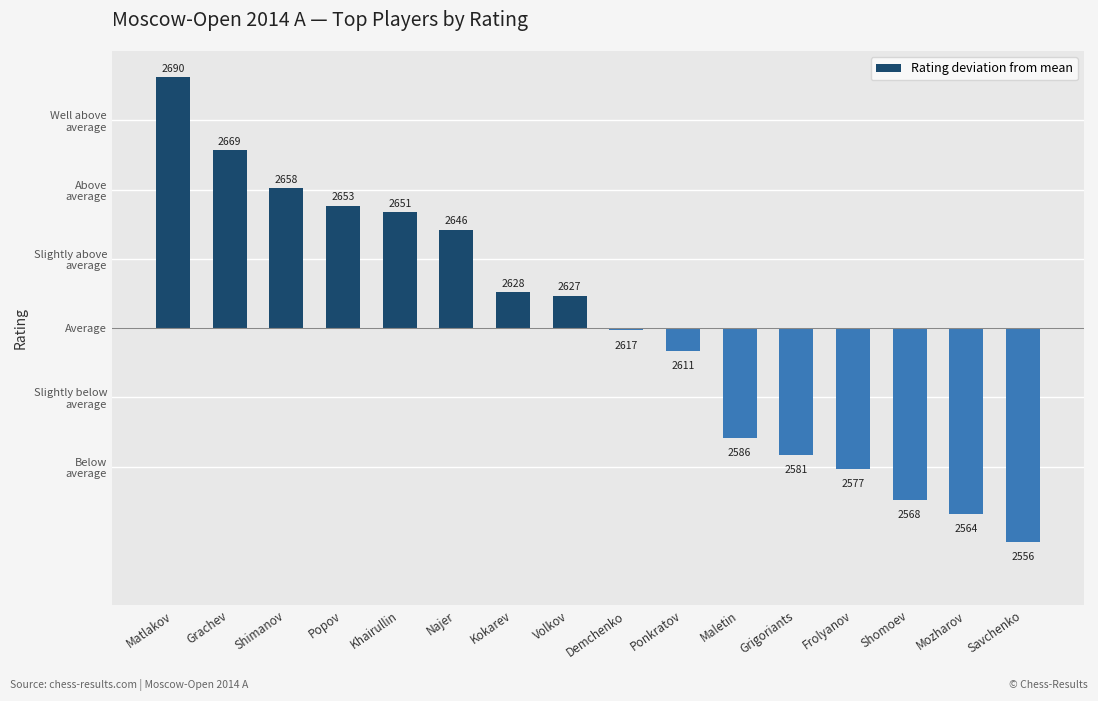

At which label does the data first exceed 9?

Matlakov